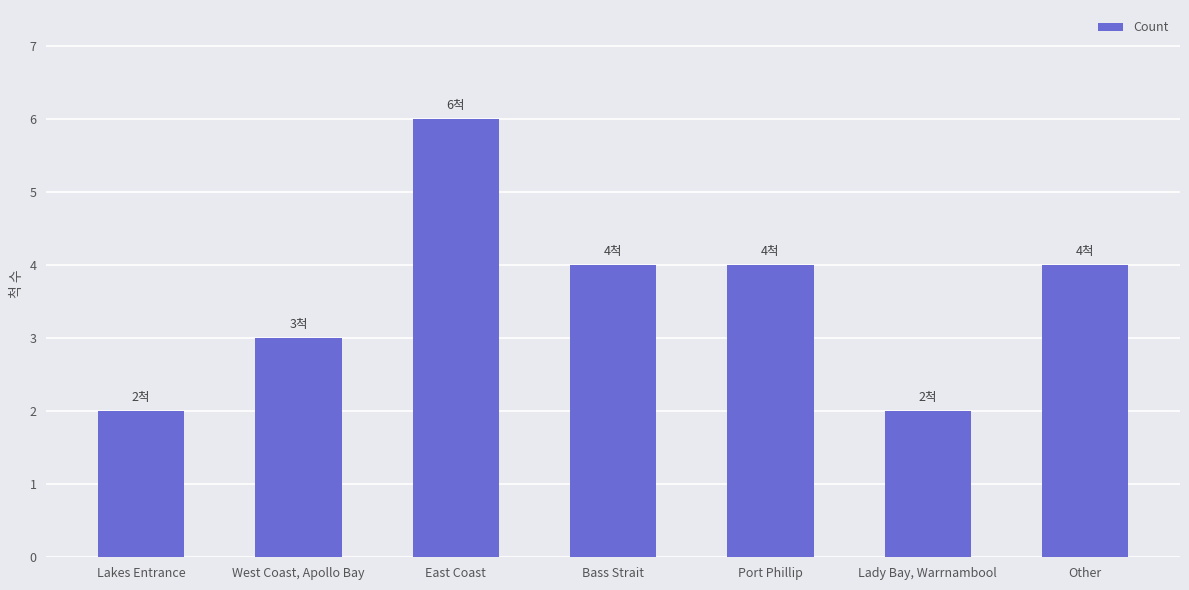

What is the smallest value displayed?

2